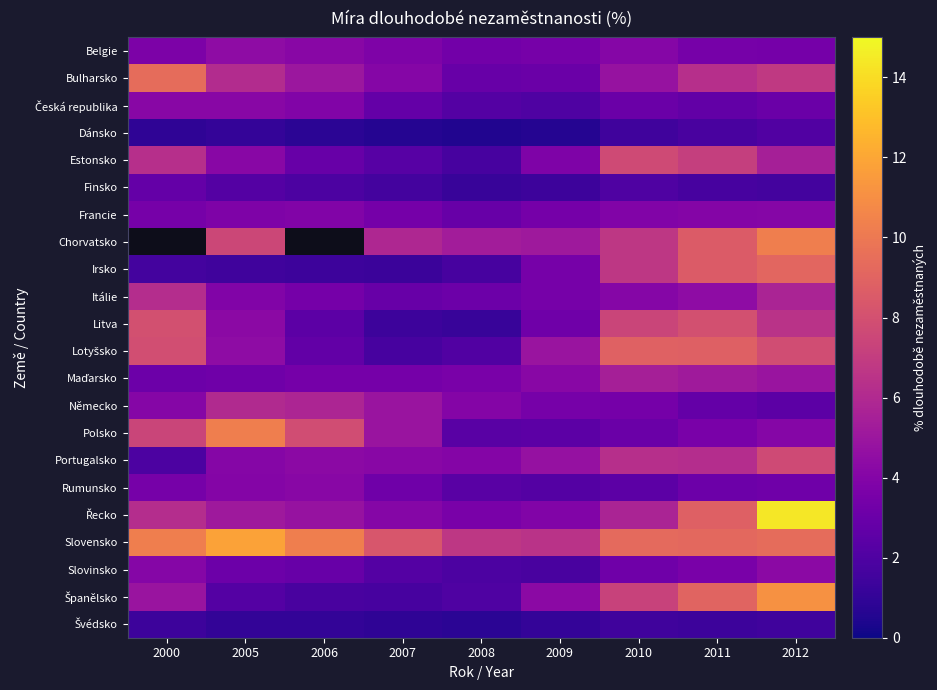

Rank the series at 2010 from lowest to highest value.

Dánsko, Švédsko, Finsko, Rumunsko, Česká republika, Polsko, Slovinsko, Německo, Francie, Belgie, Itálie, Bulharsko, Maďarsko, Řecko, Portugalsko, Chorvatsko, Irsko, Španělsko, Litva, Estonsko, Lotyšsko, Slovensko